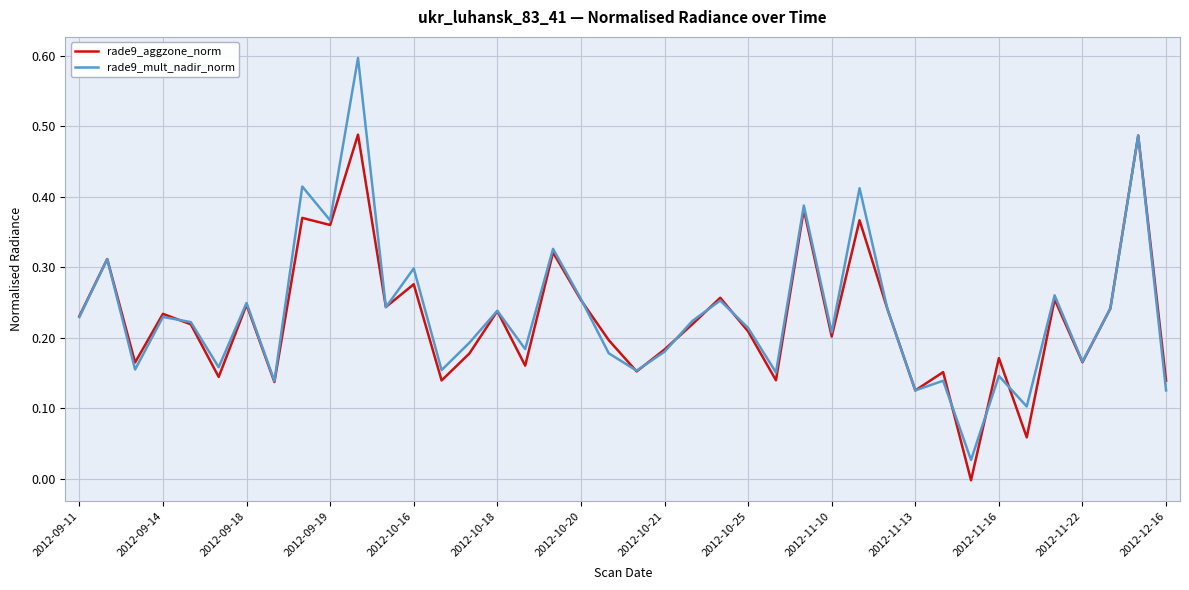

Which series has the widest spread of values?

rade9_mult_nadir_norm